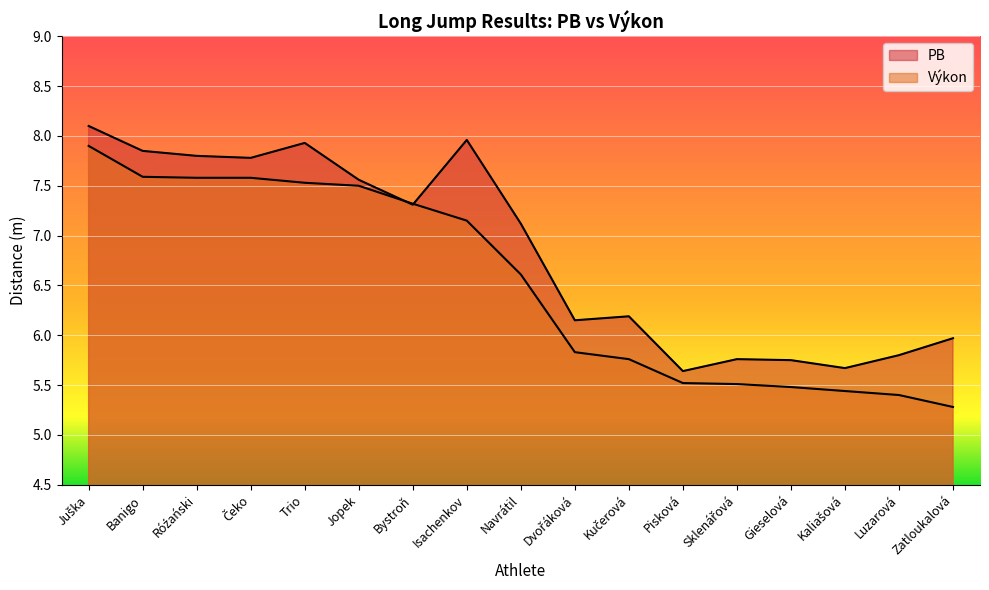

Between Róźański and Navrátil, which series saw the biggest shift?

Výkon